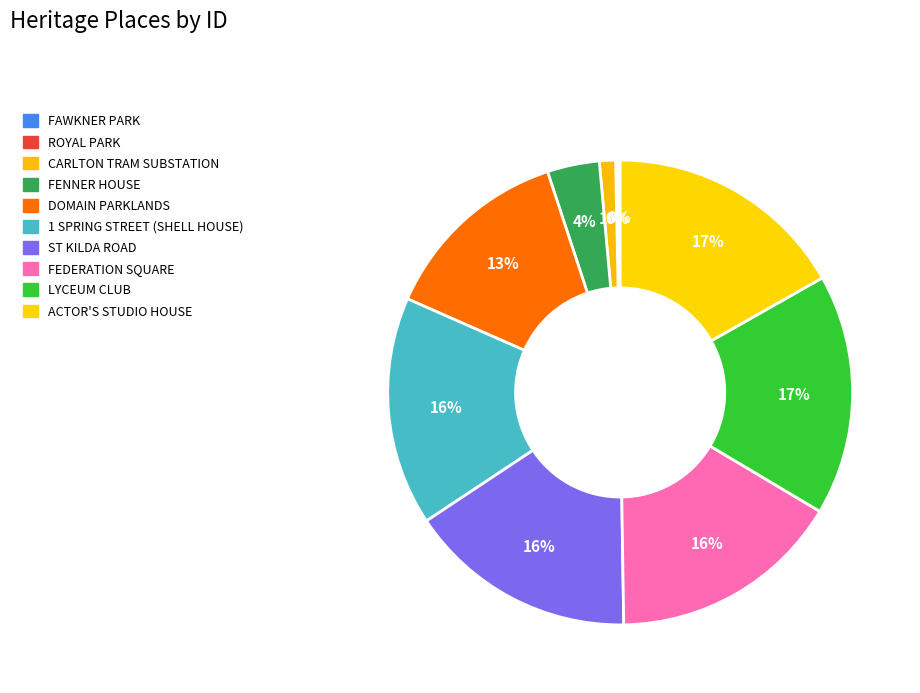

To the nearest percent, what is the average slice percentage?

10%